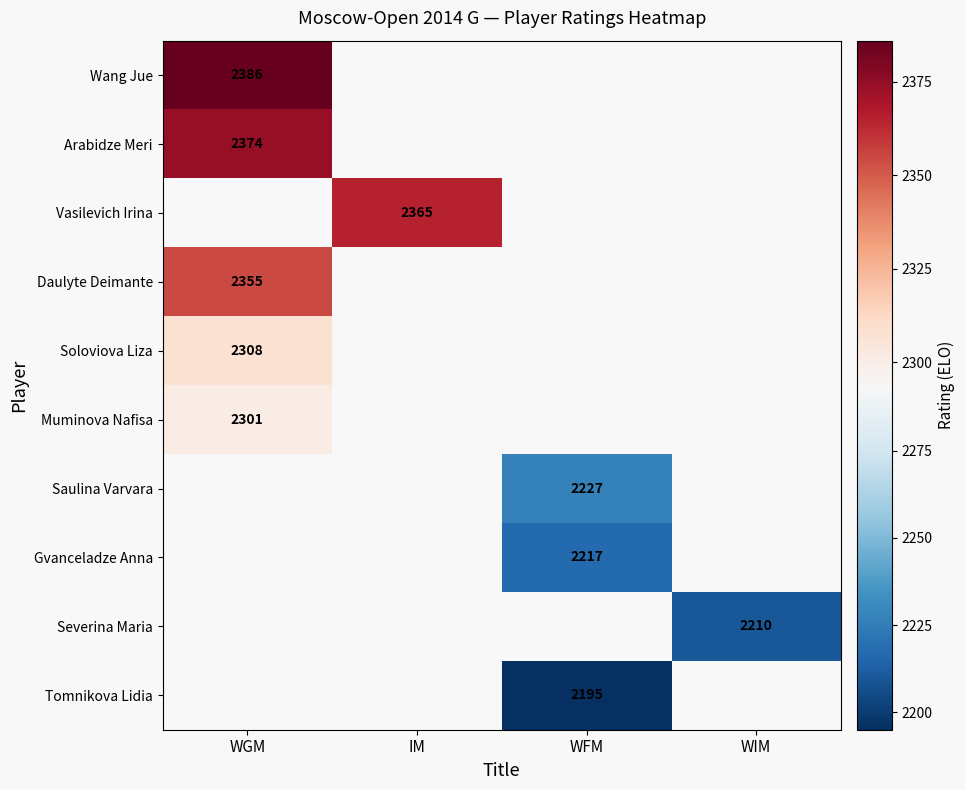

True or false: Soloviova Liza has a value of 619 at WGM.

False